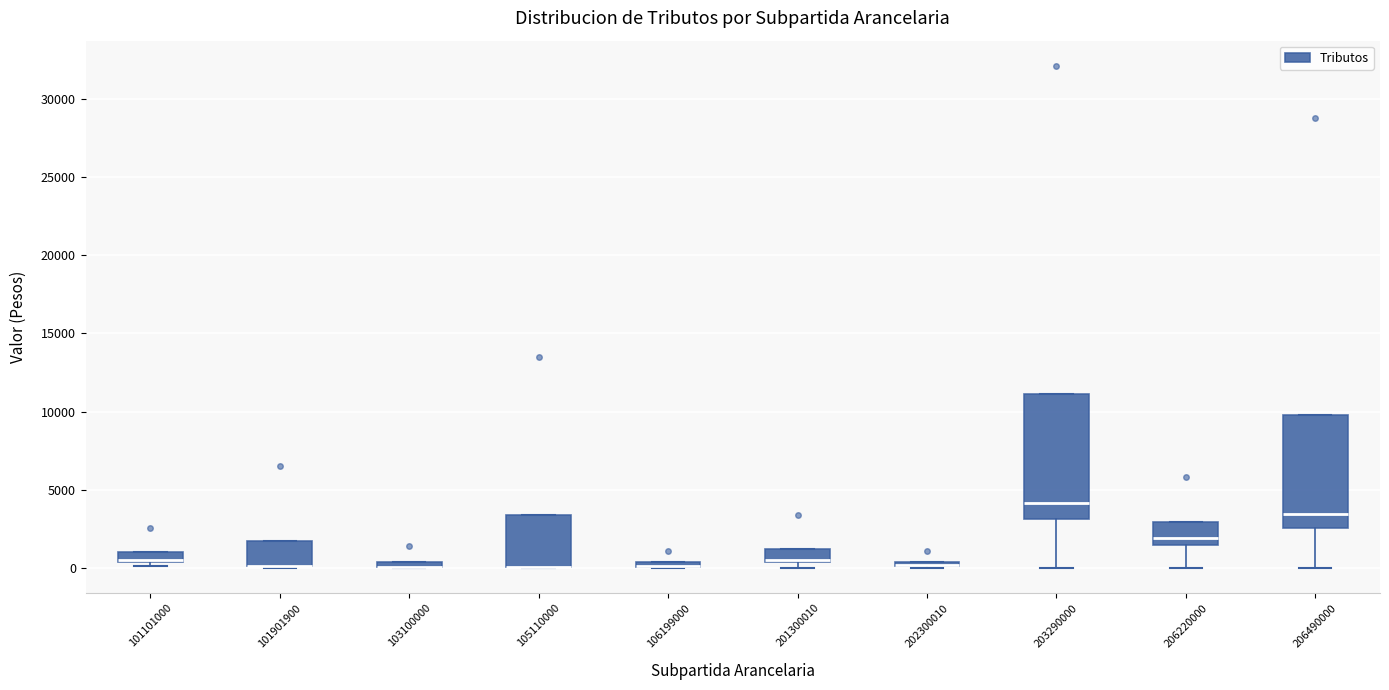

Where is the upper edge of the box at x = 101901900 on the y-axis? The values are not printed on the chart, so give them approximately, as read against the axis.

1500